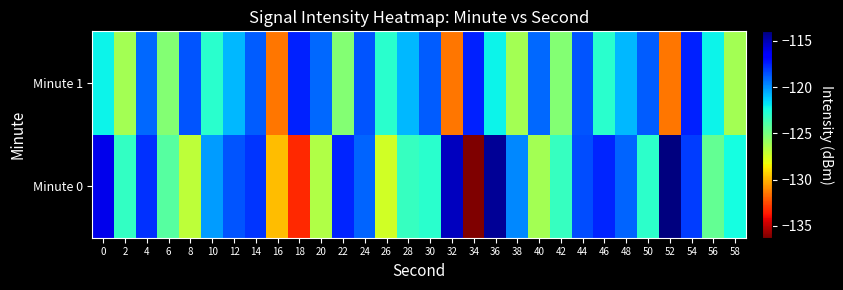

Reading left to right, transcribe all the data shown in this chart.

Minute 0: 0=-116.1	2=-123.1	4=-117.9	6=-124.1	8=-126.9	10=-120.2	12=-118.7	14=-117.9	16=-129.8	18=-133.2	20=-126.6	22=-117.6	24=-119.0	26=-127.4	28=-123.2	30=-122.9	32=-115.3	34=-136.3	36=-114.5	38=-119.8	40=-126.2	42=-123.3	44=-118.5	46=-117.6	48=-119.0	50=-123.0	52=-114.0	54=-118.1	56=-124.5	58=-122.4
Minute 1: 0=-122.1	2=-126.2	4=-119.1	6=-125.4	8=-118.7	10=-122.9	12=-120.8	14=-118.8	16=-131.4	18=-117.5	20=-119.1	22=-125.4	24=-118.7	26=-122.9	28=-120.8	30=-118.8	32=-131.4	34=-117.5	36=-122.1	38=-126.2	40=-119.1	42=-125.4	44=-118.7	46=-122.9	48=-120.8	50=-118.8	52=-131.4	54=-117.5	56=-122.1	58=-126.2